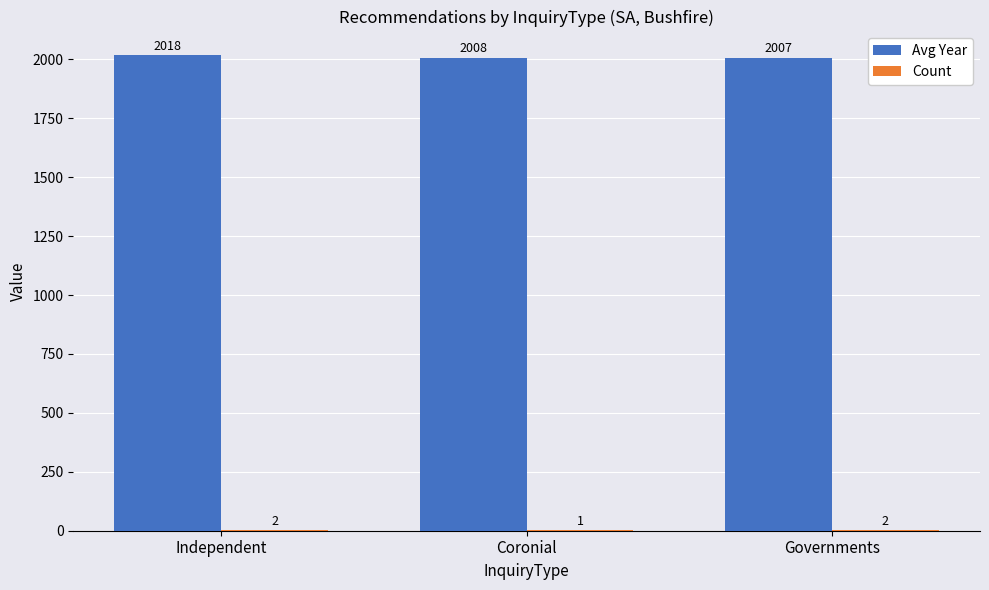

At which label does Avg Year reach its peak?

Independent